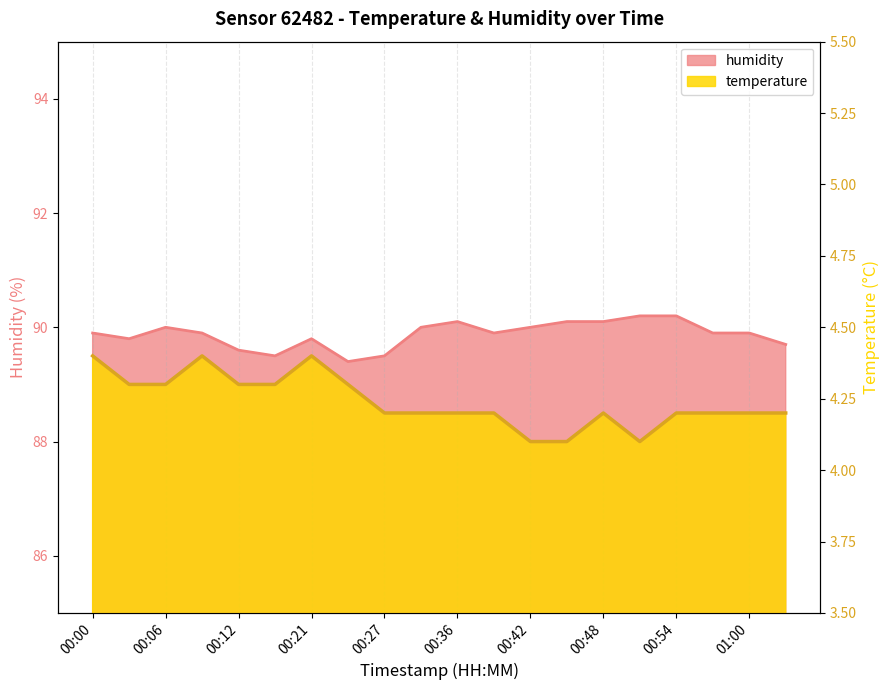

What is the difference between the humidity values at 00:33 and 00:54?

0.2